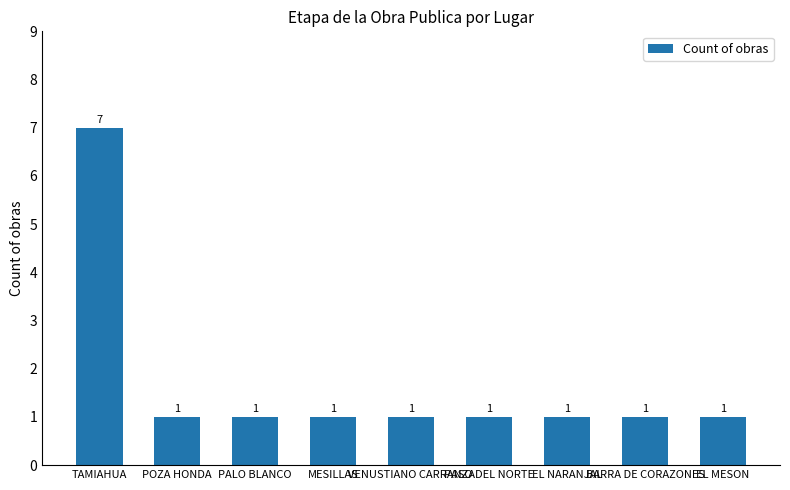

Reading left to right, transcribe all the data shown in this chart.

7	1	1	1	1	1	1	1	1